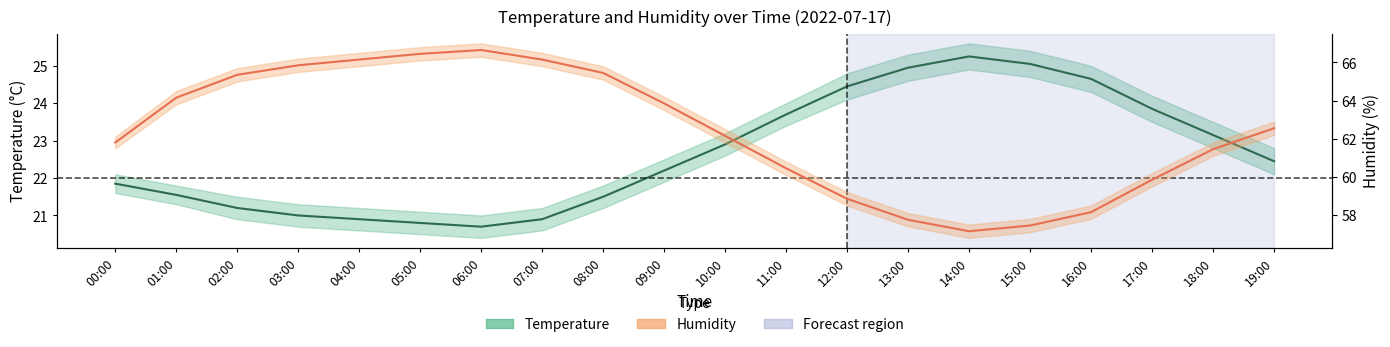

What are all the series names shown in the legend?

temperature, humidity